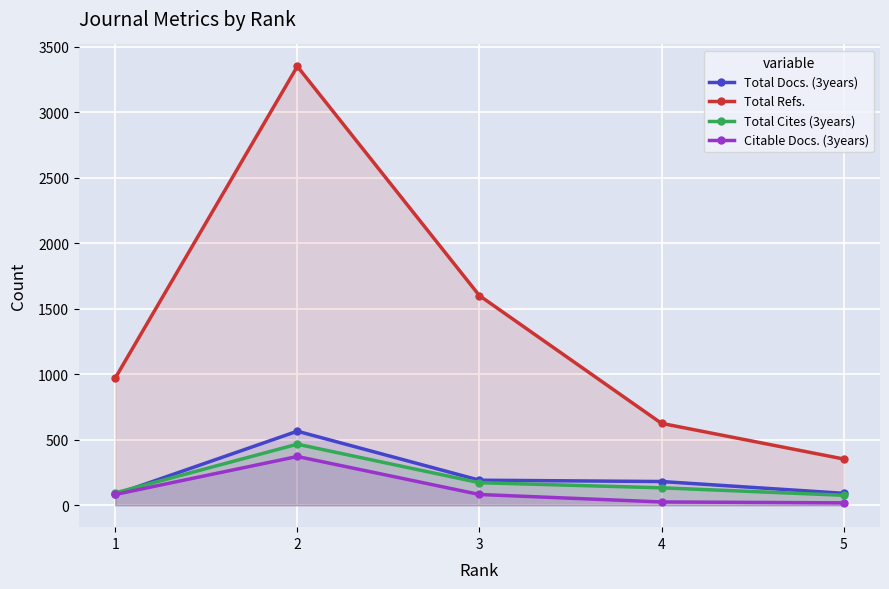

Reading right to left, list all the values displayed in this chart.

Total Docs. (3years): 5=91	4=181	3=191	2=565	1=82
Total Refs.: 5=353	4=625	3=1600	2=3350	1=971
Total Cites (3years): 5=76	4=133	3=172	2=466	1=94
Citable Docs. (3years): 5=18	4=25	3=82	2=372	1=82